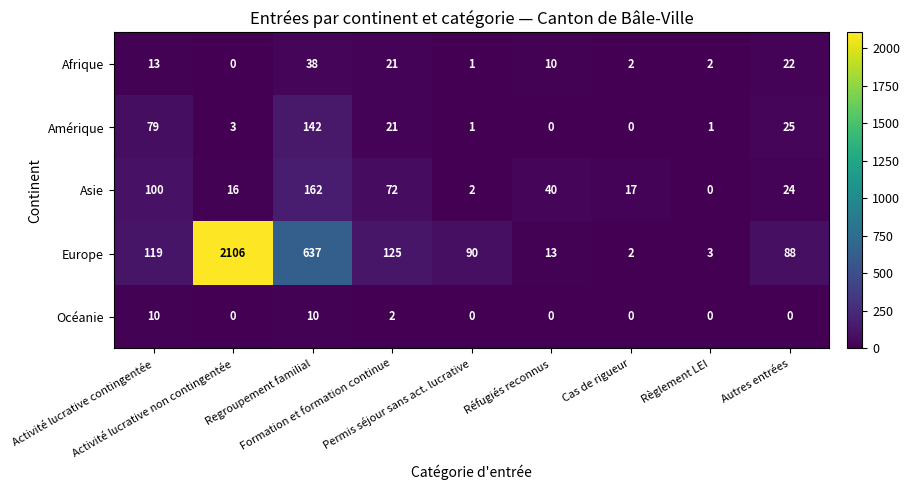

List the series in order of their peak value, lowest first.

Océanie, Afrique, Amérique, Asie, Europe